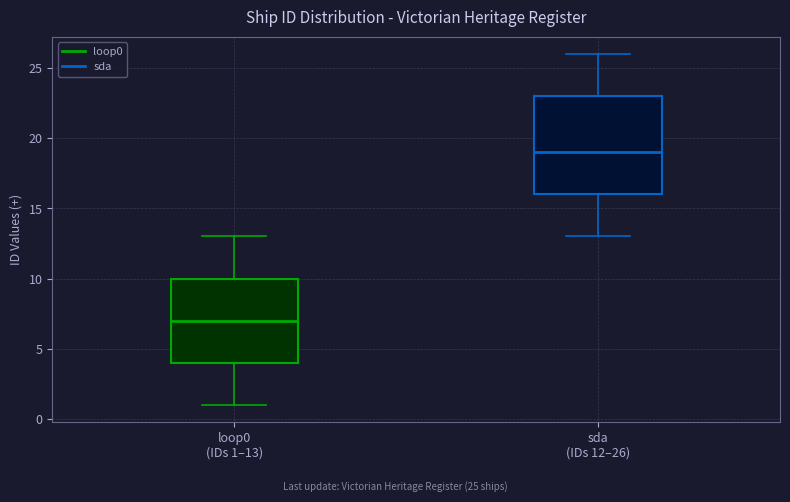

Comparing the boxes themselves (not the whiskers), which one is the tallest?

sda (IDs 12–26)